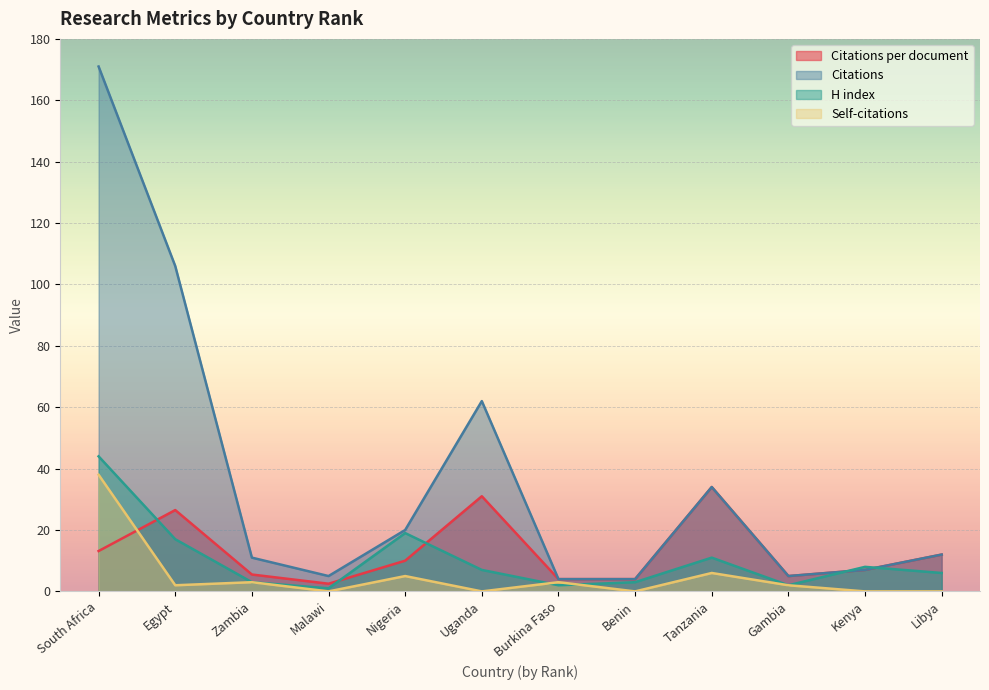

How many values in the Self-citations series are below 2?

5